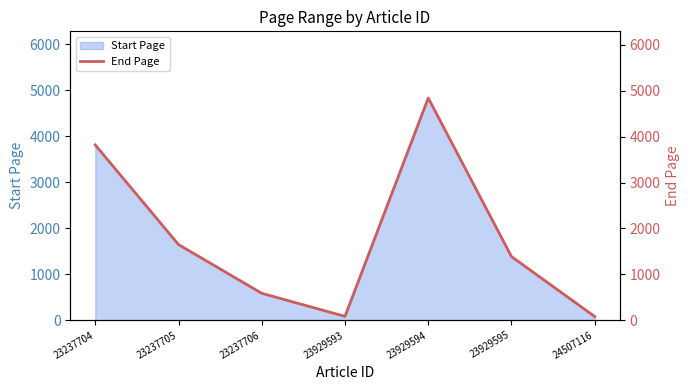

What is the difference between the second highest and minimum values?

3740